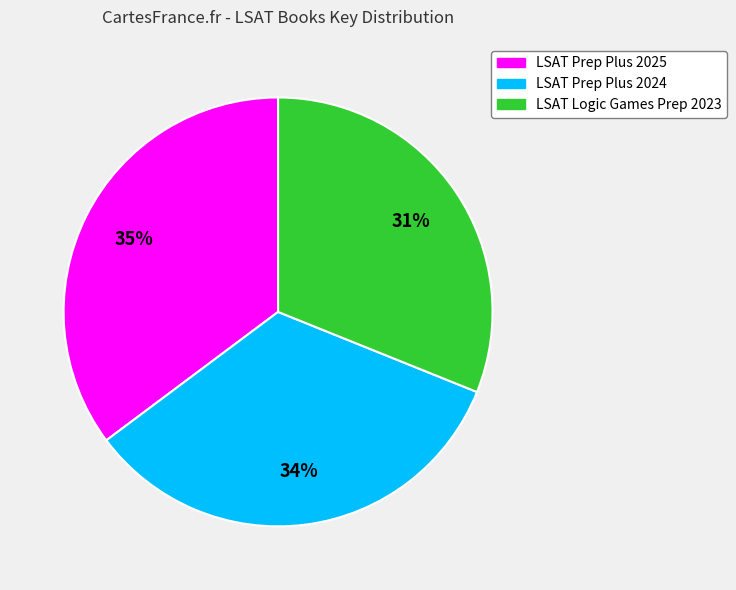

What is the largest slice in the pie chart?

LSAT Prep Plus 2025